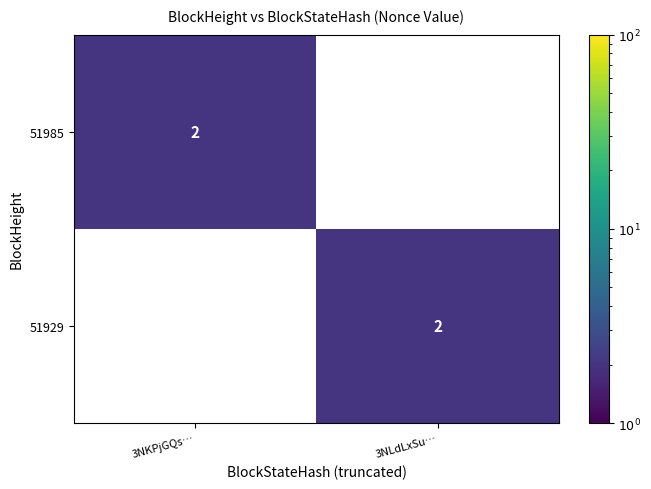

Which category has the lowest value in the 51985 series?

3NLdLxSu…